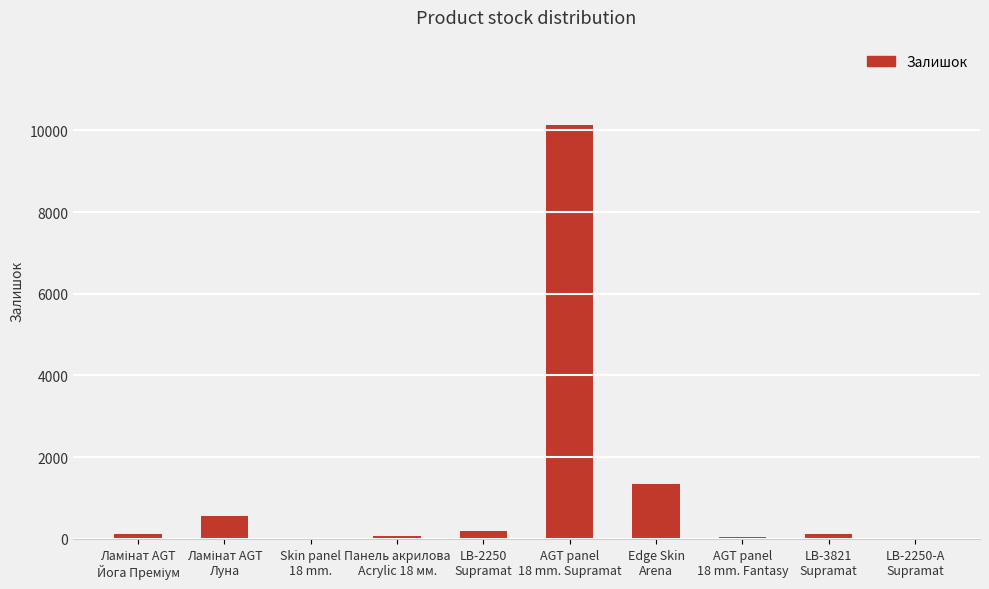

What is the greatest value displayed?

10129